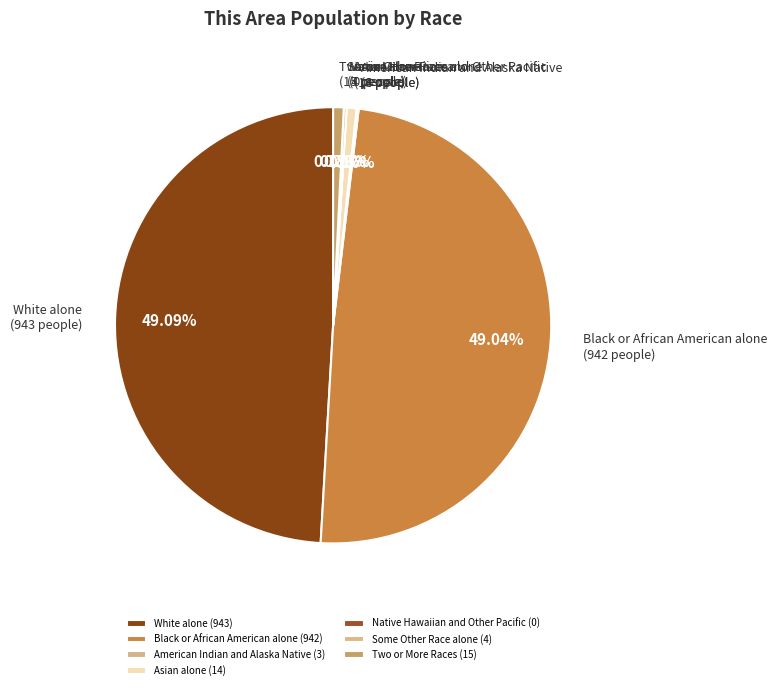

Which has a higher value, Asian alone (14 people) or White alone (943 people)?

White alone (943 people)